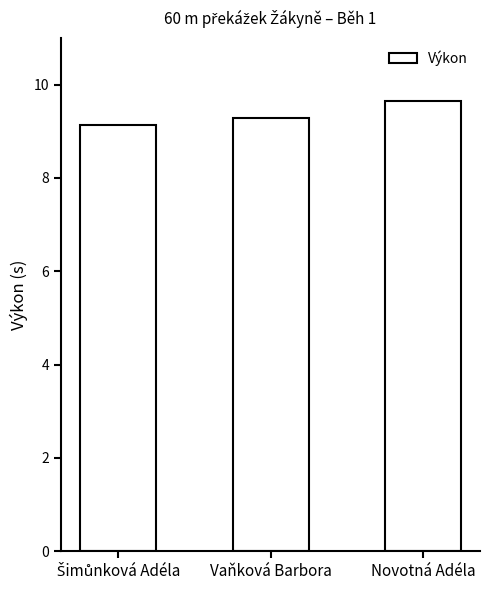

What is the value of the 1st bar from the left?

9.1